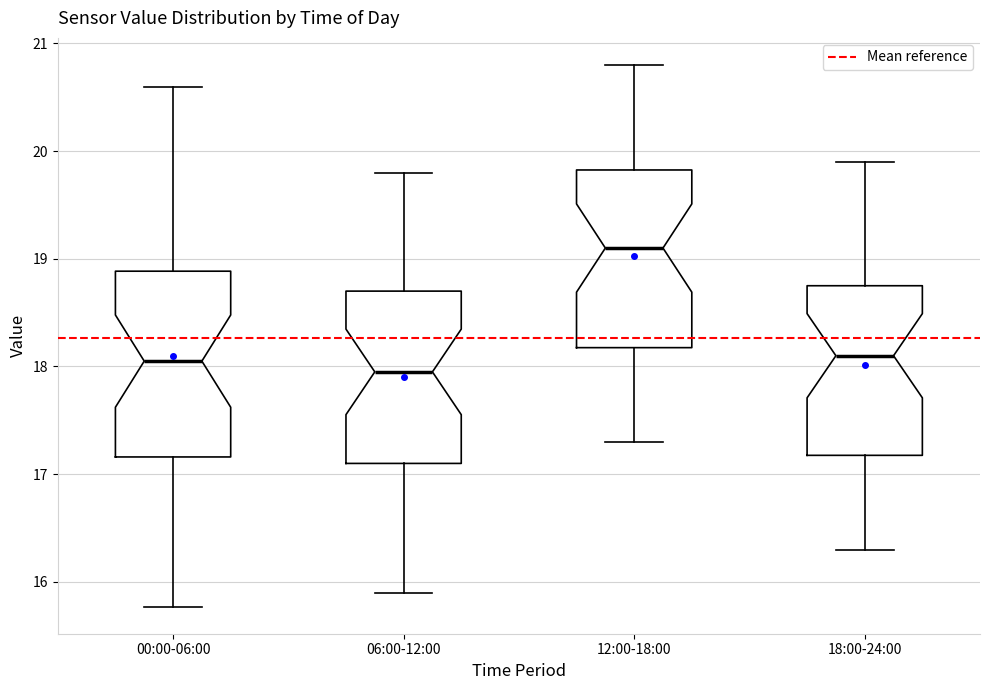

Reading left to right, transcribe this box plot: for each box, give where its median line is, the range the box spans, and where its two whiskers end, as read against the y-axis. The values are not printed on the chart, so give them approximately, as read against the axis.

00:00-06:00: median 18.1, box 17.2 to 18.9, whiskers 15.8 to 20.6
06:00-12:00: median 18.0, box 17.1 to 18.7, whiskers 15.9 to 19.8
12:00-18:00: median 19.1, box 18.2 to 19.8, whiskers 17.3 to 20.8
18:00-24:00: median 18.1, box 17.2 to 18.8, whiskers 16.3 to 19.9